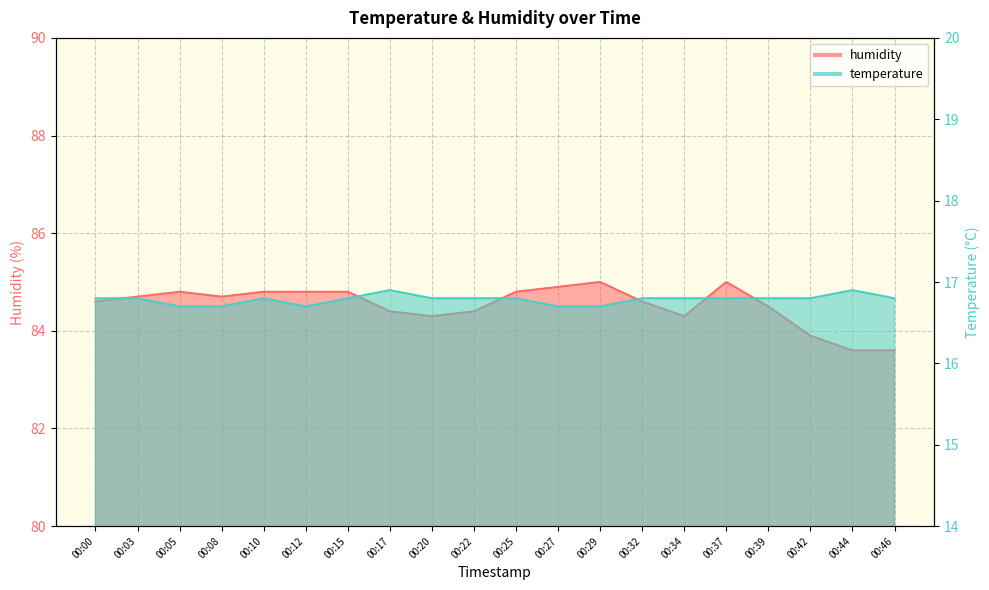

Reading left to right, what are all the values shown in this chart?

temperature: 16.8	16.8	16.7	16.7	16.8	16.7	16.8	16.9	16.8	16.8	16.8	16.7	16.7	16.8	16.8	16.8	16.8	16.8	16.9	16.8
humidity: 84.6	84.7	84.8	84.7	84.8	84.8	84.8	84.4	84.3	84.4	84.8	84.9	85.0	84.6	84.3	85.0	84.5	83.9	83.6	83.6